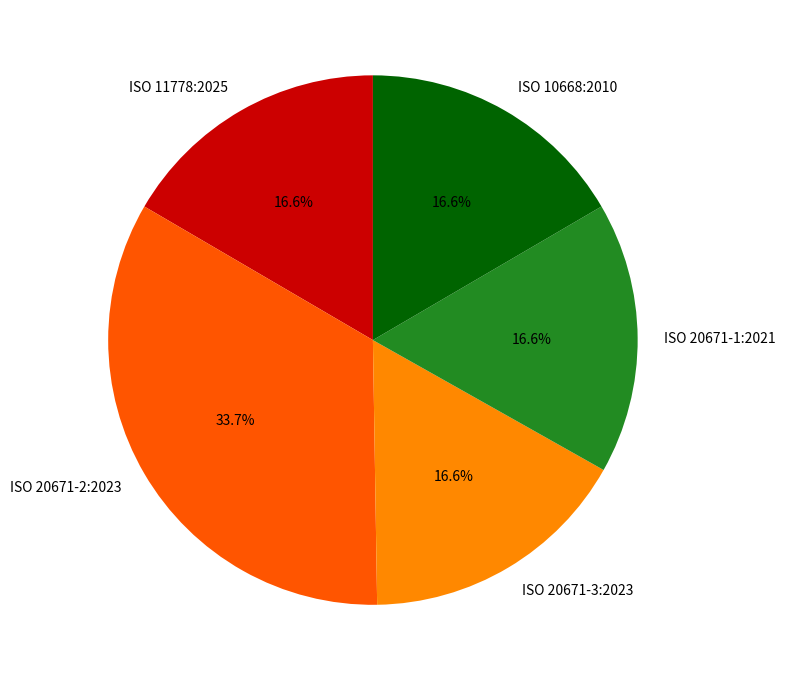

Does ISO 20671-2:2023 represent more than half of the total?

No